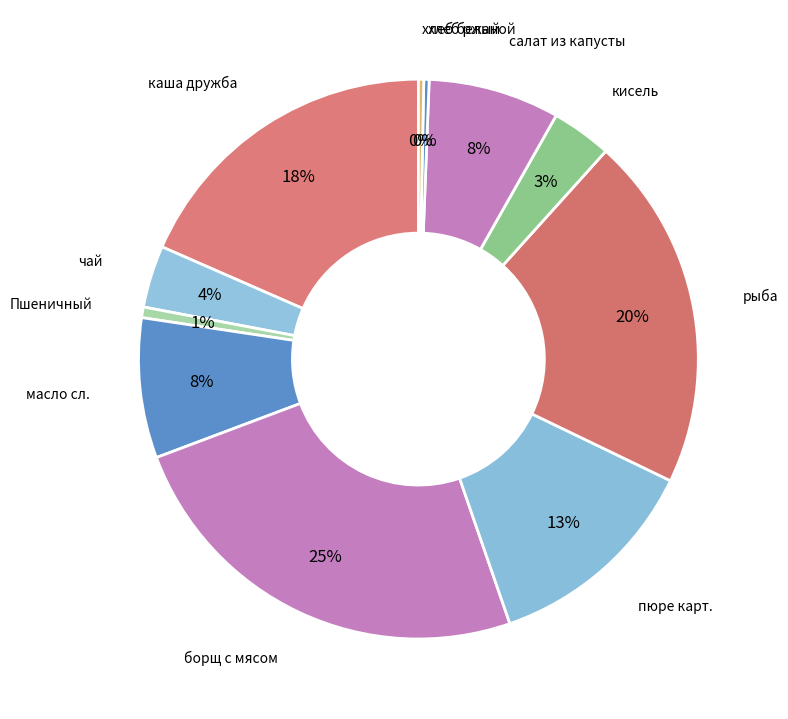

Do рыба and каша дружба together represent more than half of the pie?

No